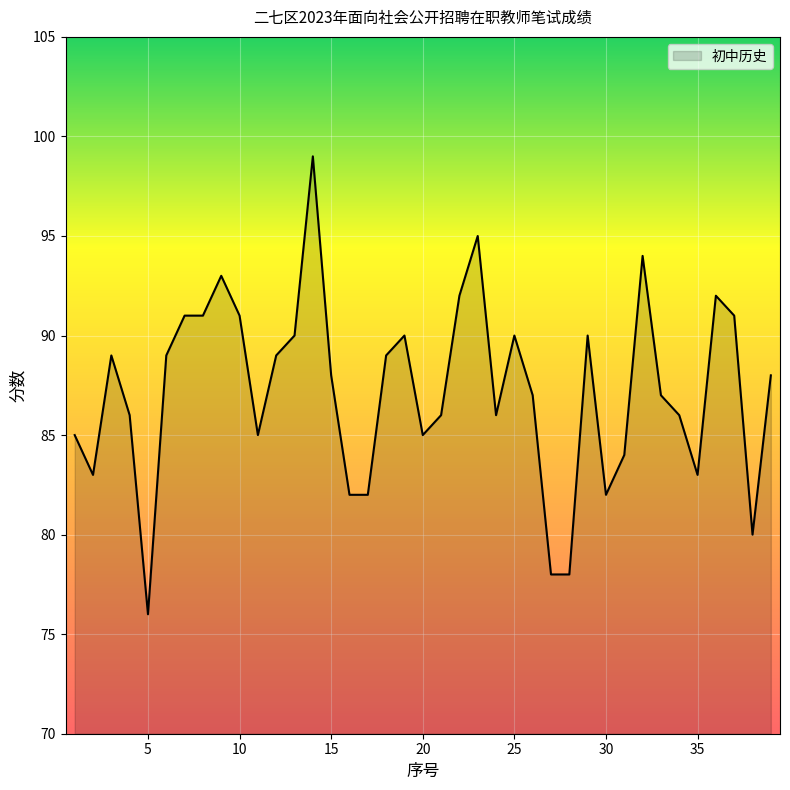

What is the greatest value displayed?

99